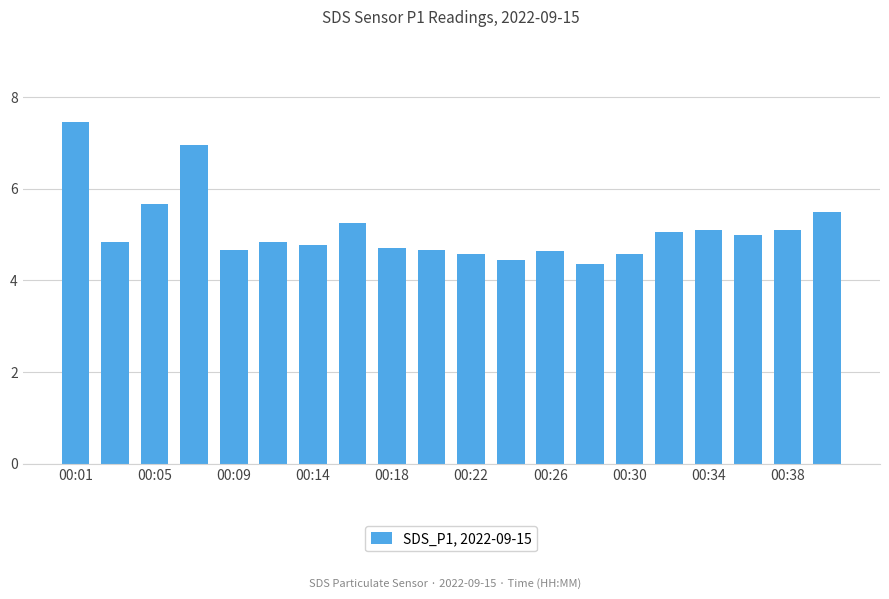

What is the value of the 18th bar from the left?

5.0